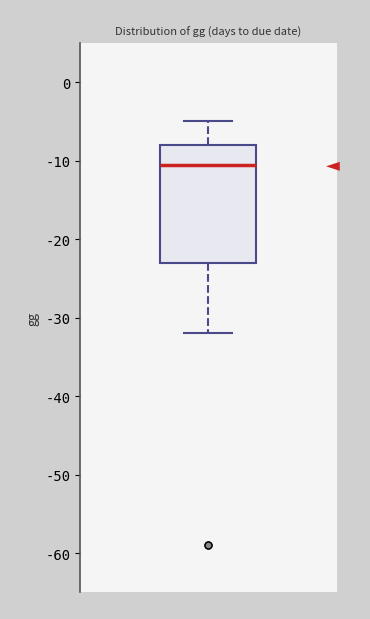

Where does the median line of the box sit on the y-axis? The values are not printed on the chart, so give them approximately, as read against the axis.

-10